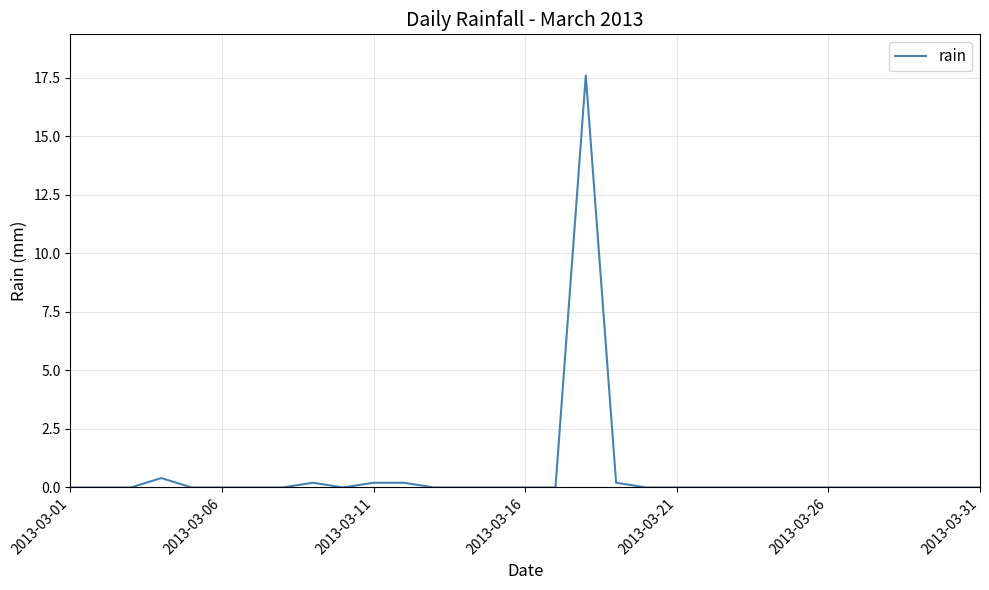

What is the maximum value shown in the chart?

17.6